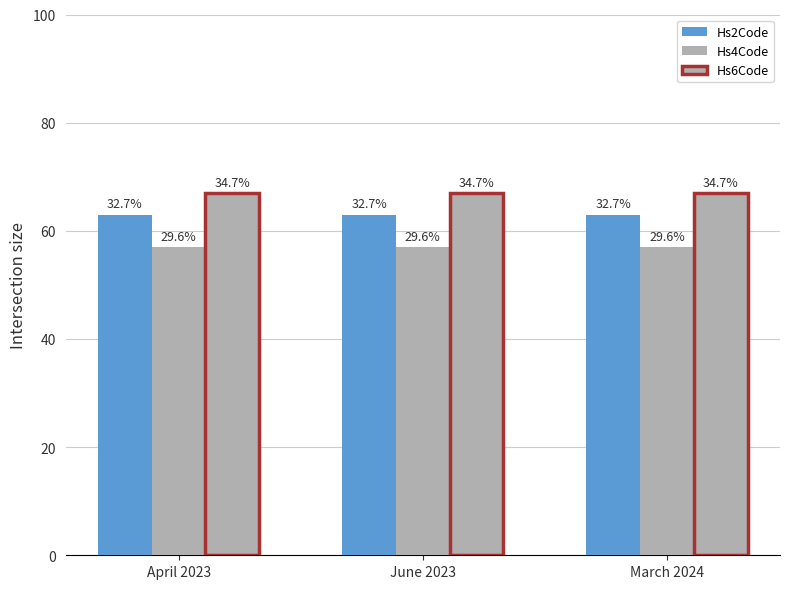

What is the difference between the highest and lowest values at June 2023?

10